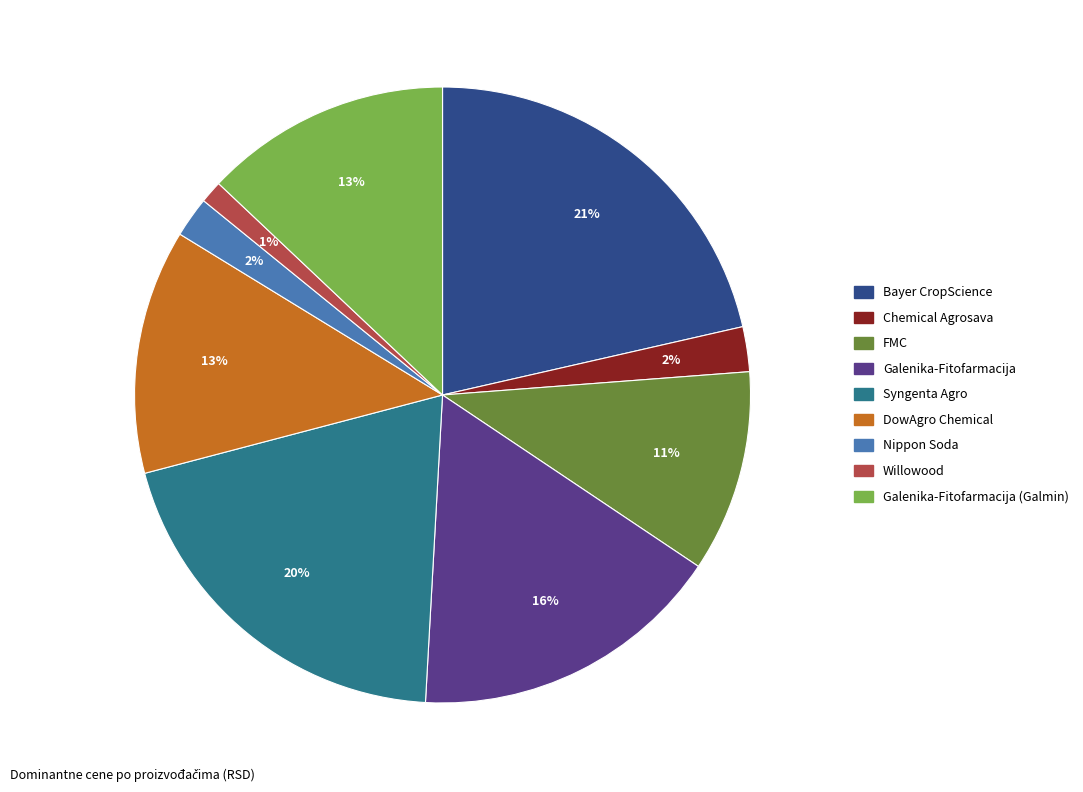

To the nearest percent, what is the combined percentage of Galenika-Fitofarmacija (Galmin) and Galenika-Fitofarmacija?

29%